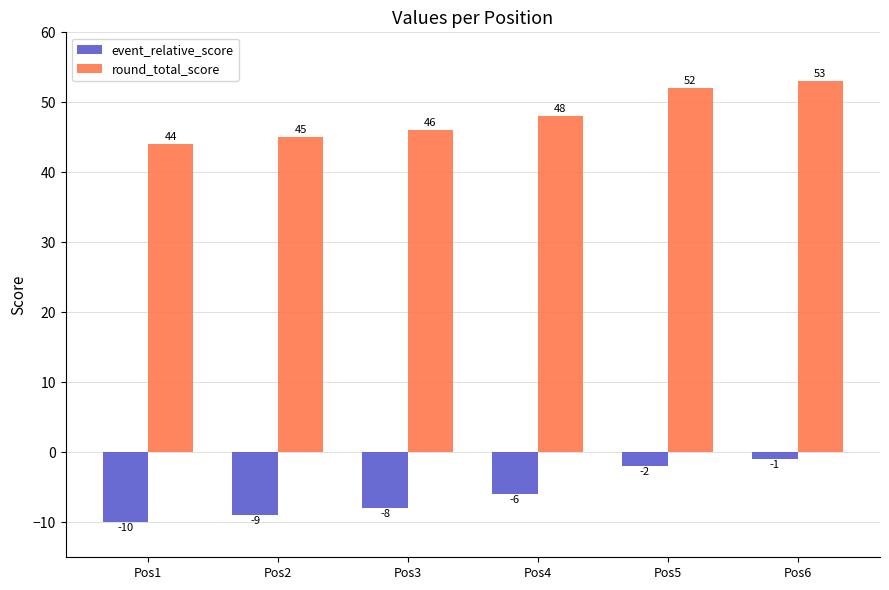

What is the value of the event_relative_score bar at the 2nd from the left?

-9